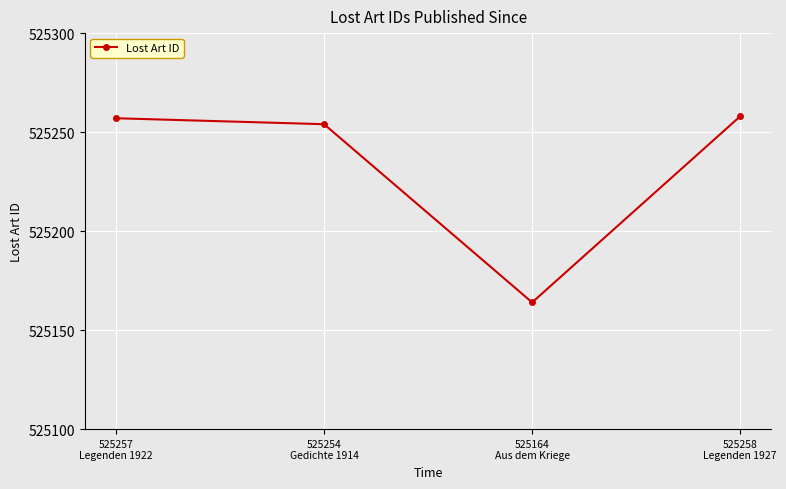

What is the average value?

525233